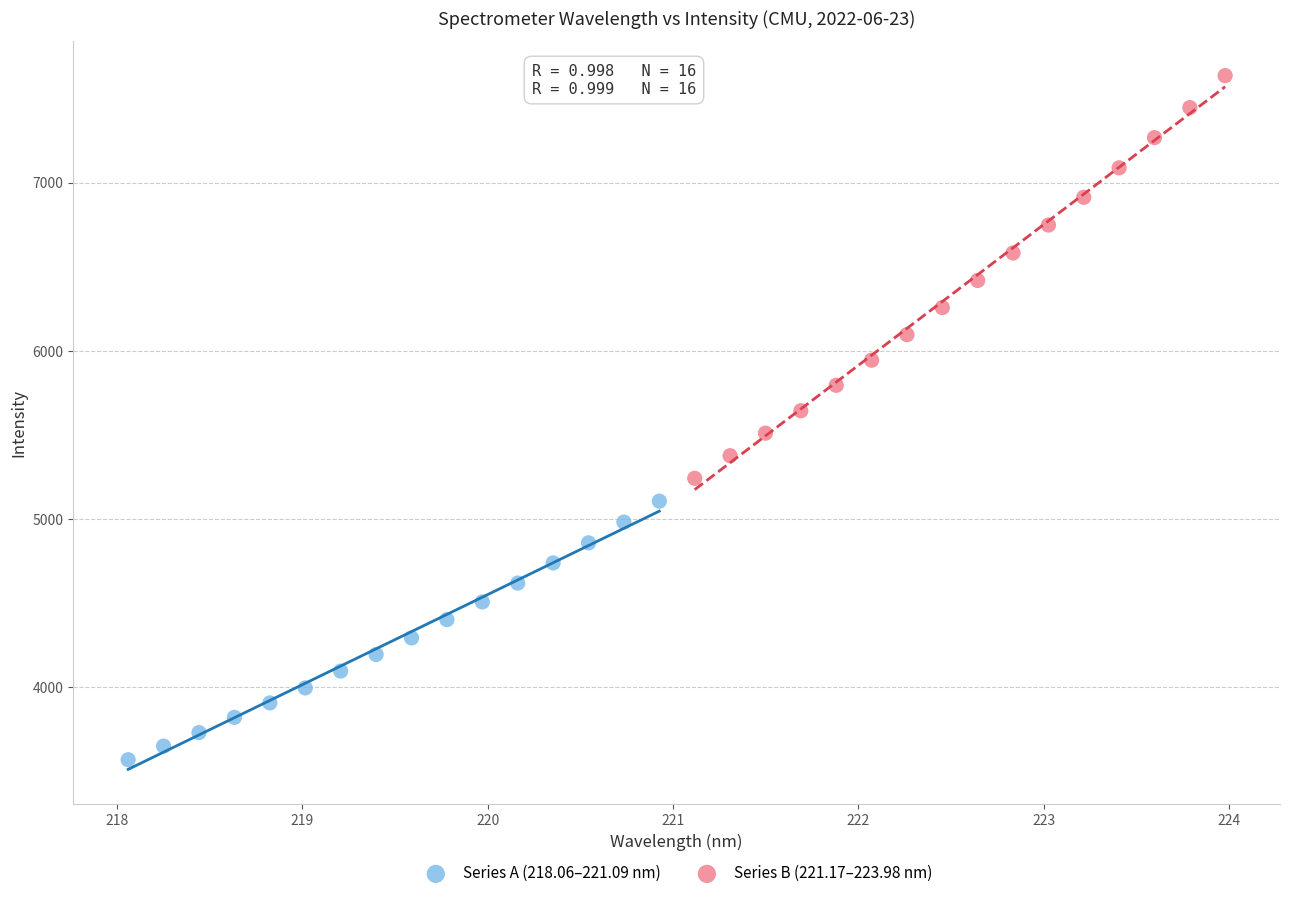

Which series has the largest Y range (max minus min)?

Series B (221.17–223.98 nm)